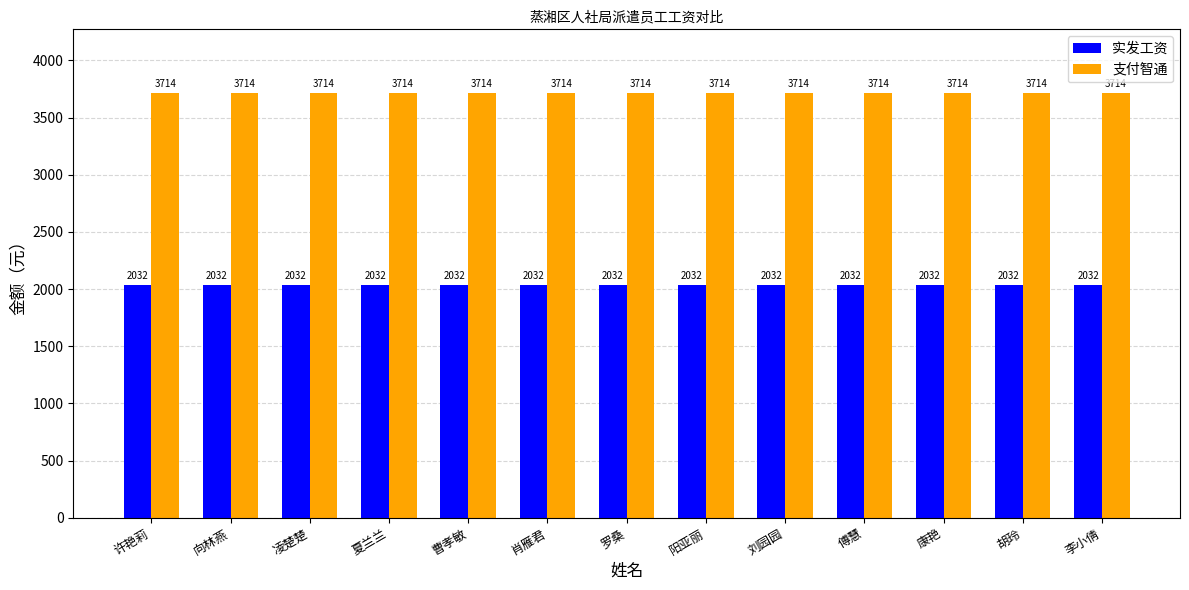

What is the lowest value of the 支付智通 series?

3714.2